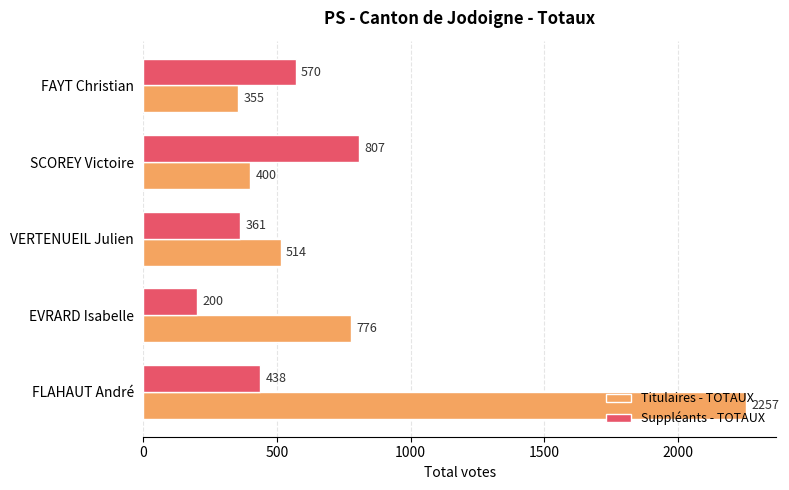

Between FLAHAUT André and EVRARD Isabelle, which series saw the biggest shift?

Titulaires - TOTAUX